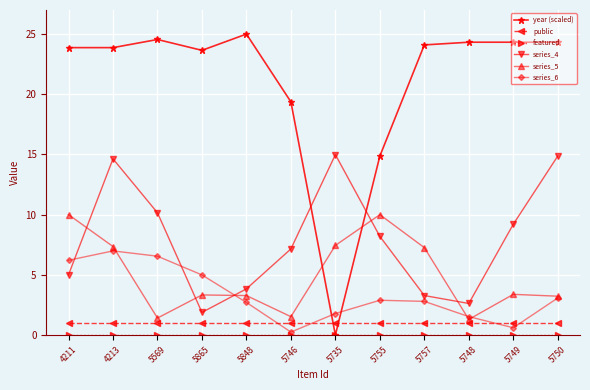

The year (scaled) series shows 37.8 at 5750. True or false?

False